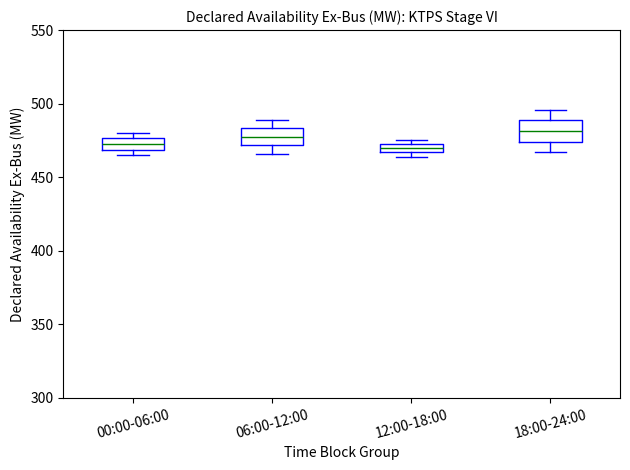

Where is the lower edge of the box for 06:00-12:00 on the y-axis? The values are not printed on the chart, so give them approximately, as read against the axis.

470